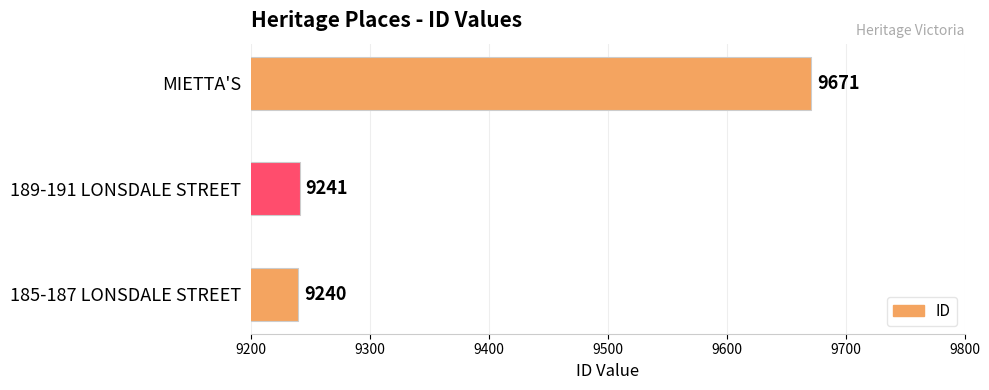

List the labels in order of value, largest first.

MIETTA'S, 189-191 LONSDALE STREET, 185-187 LONSDALE STREET